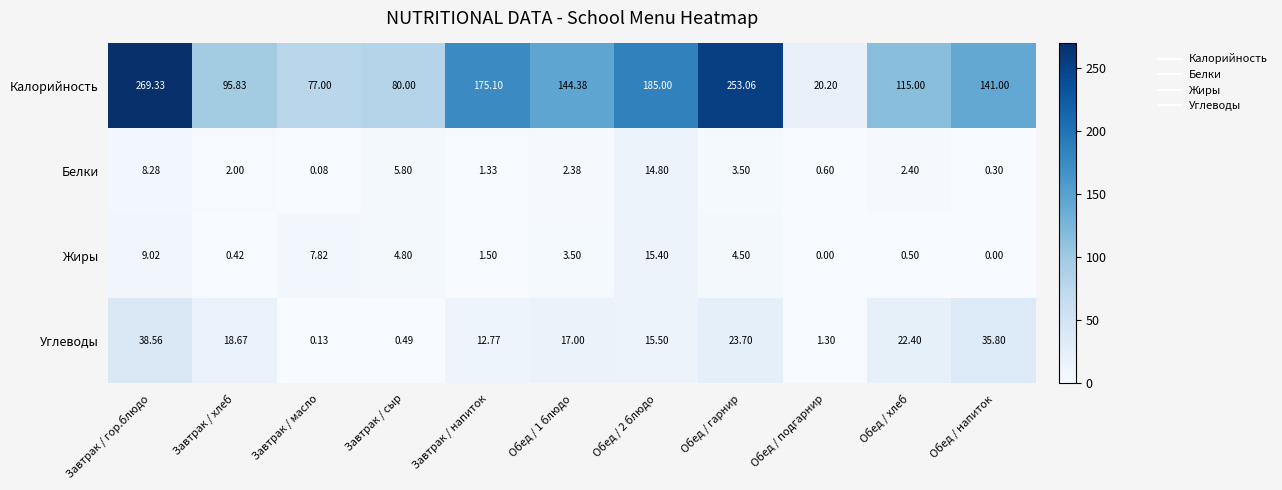

What is the maximum value shown in the chart?

269.3